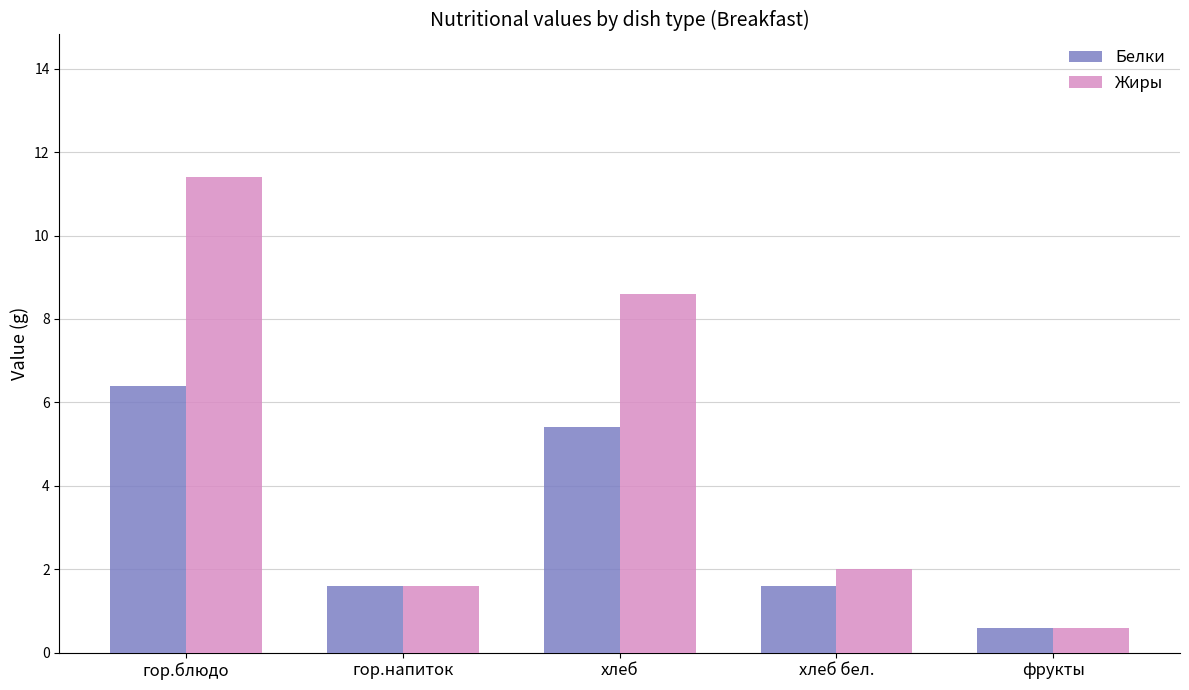

Reading left to right, extract all data points from this chart.

Белки: гор.блюдо=6.4	гор.напиток=1.6	хлеб=5.4	хлеб бел.=1.6	фрукты=0.6
Жиры: гор.блюдо=11.4	гор.напиток=1.6	хлеб=8.6	хлеб бел.=2.0	фрукты=0.6